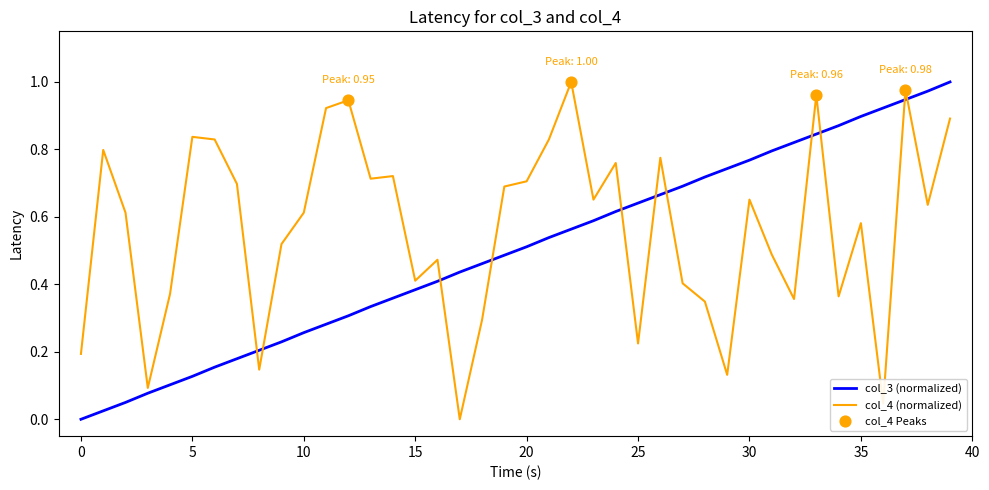

Rank the series by their average value, from lowest to highest.

col_3 (normalized), col_4 (normalized)